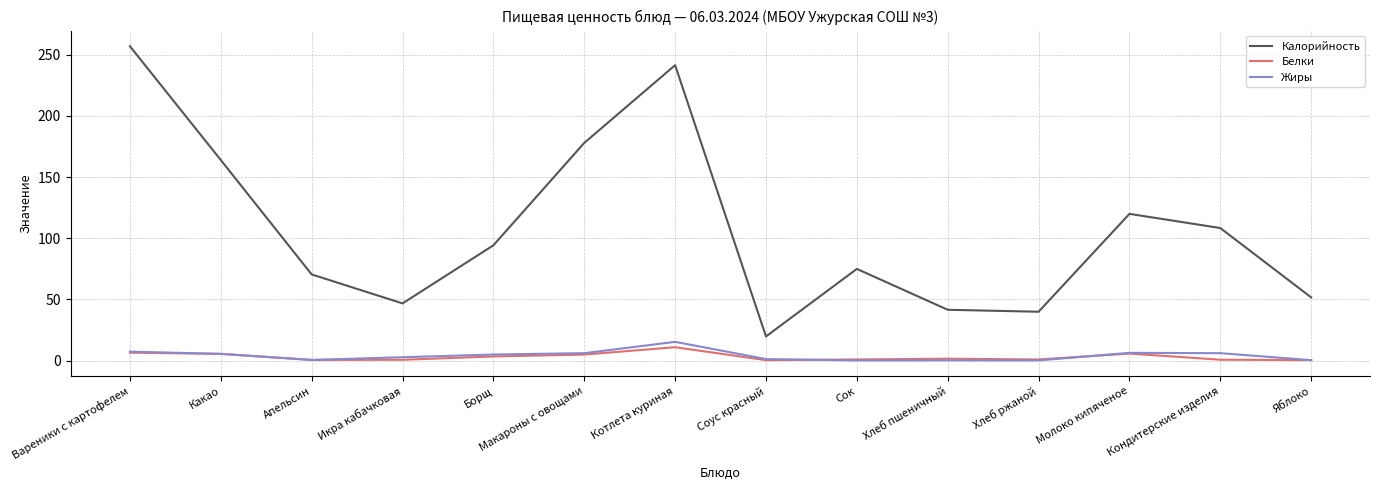

At which category does the chart reach its peak across all series?

Вареники с картофелем